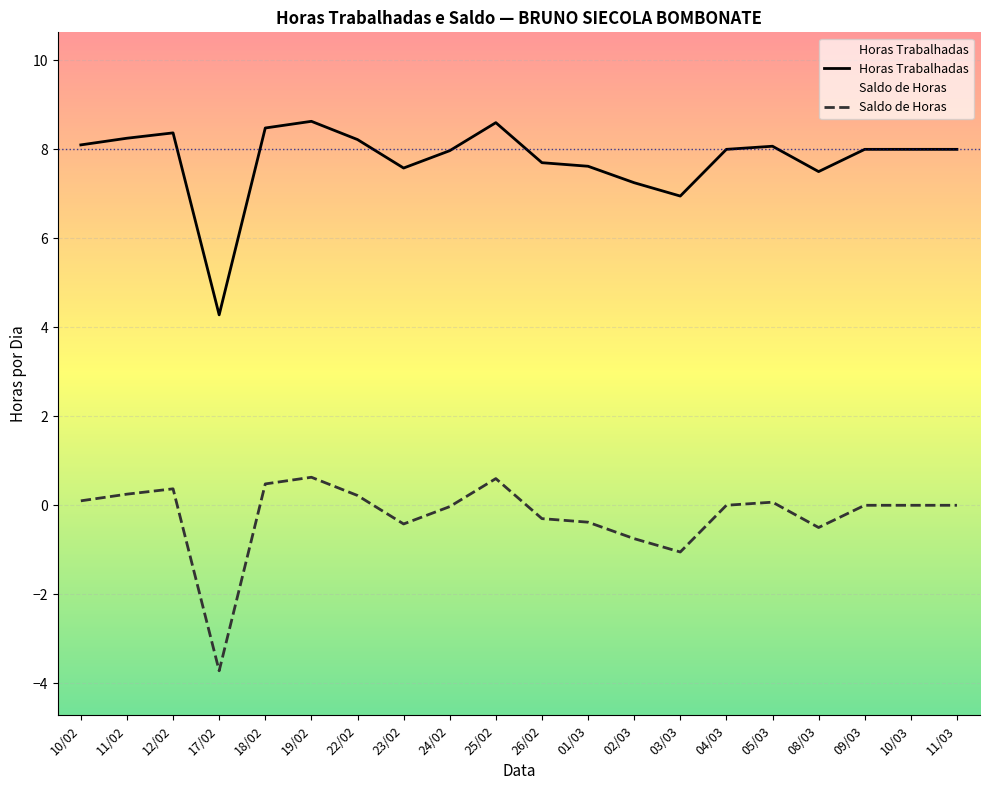

Reading left to right, list all the values displayed in this chart.

Horas Trabalhadas: 10/02=8.1	11/02=8.2	12/02=8.4	17/02=4.3	18/02=8.5	19/02=8.6	22/02=8.2	23/02=7.6	24/02=8.0	25/02=8.6	26/02=7.7	01/03=7.6	02/03=7.2	03/03=7.0	04/03=8.0	05/03=8.1	08/03=7.5	09/03=8.0	10/03=8.0	11/03=8.0
Saldo de Horas: 10/02=0.1	11/02=0.2	12/02=0.4	17/02=-3.7	18/02=0.5	19/02=0.6	22/02=0.2	23/02=-0.4	24/02=-0.0	25/02=0.6	26/02=-0.3	01/03=-0.4	02/03=-0.8	03/03=-1.1	04/03=-0.0	05/03=0.1	08/03=-0.5	09/03=0.0	10/03=0.0	11/03=0.0